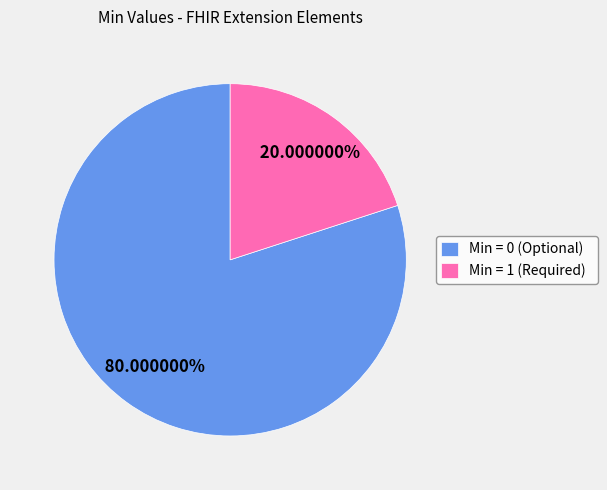

Count the number of slices in the pie.

2